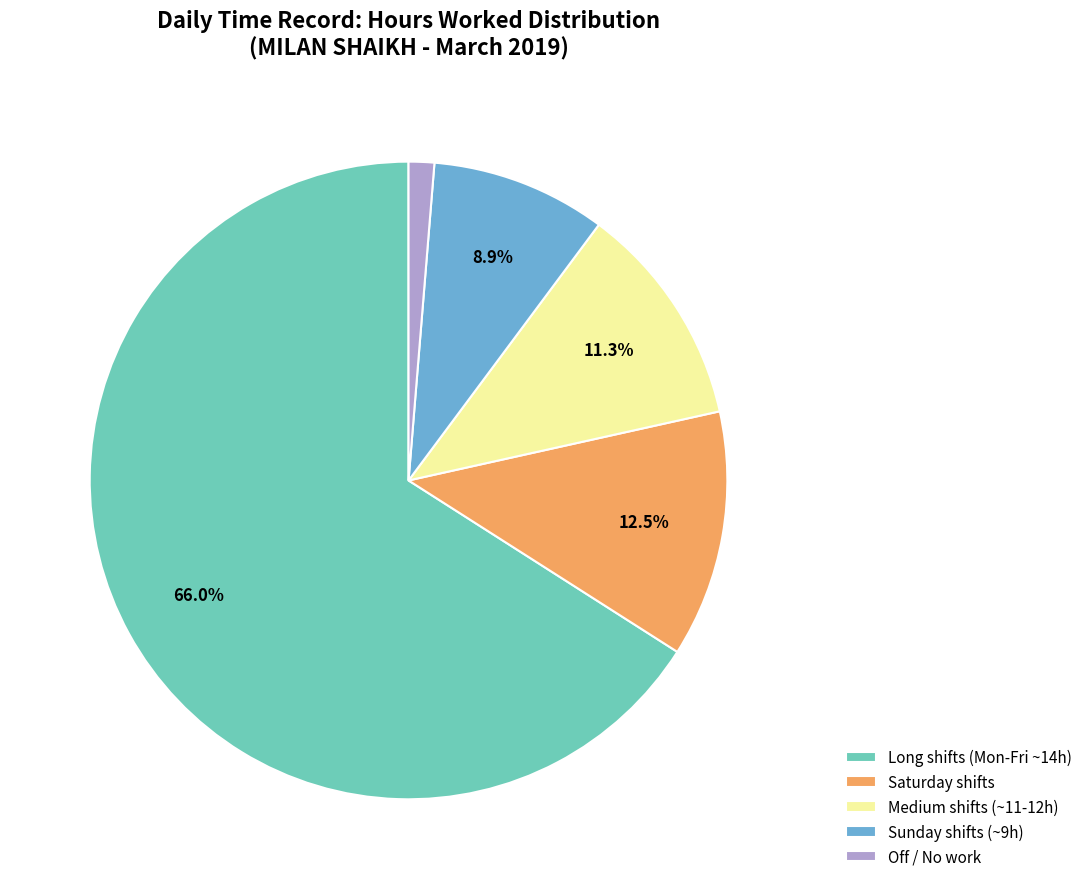

Rank the categories by value from lowest to highest.

Off / No work, Sunday shifts (~9h), Medium shifts (~11-12h), Saturday shifts, Long shifts (Mon-Fri ~14h)